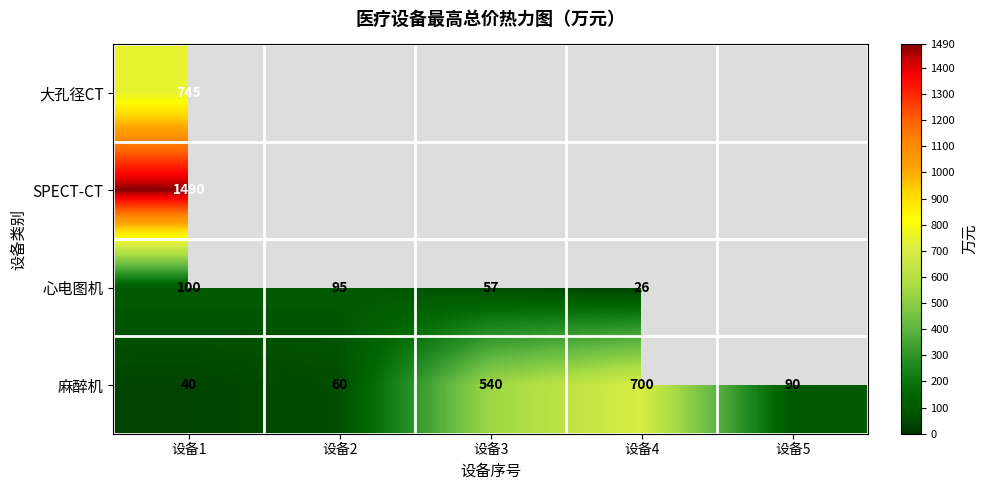

At 设备1, list the series in order from smallest to largest.

麻醉机, 心电图机, 大孔径CT, SPECT-CT